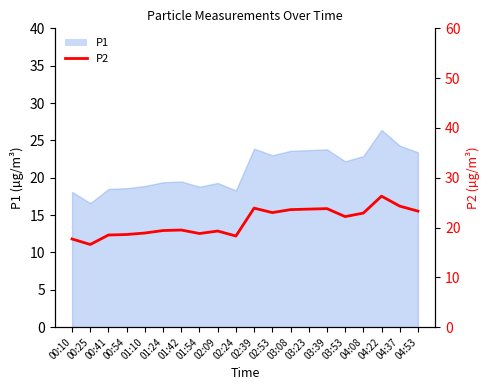

Which category has the lowest value across all series?

00:25